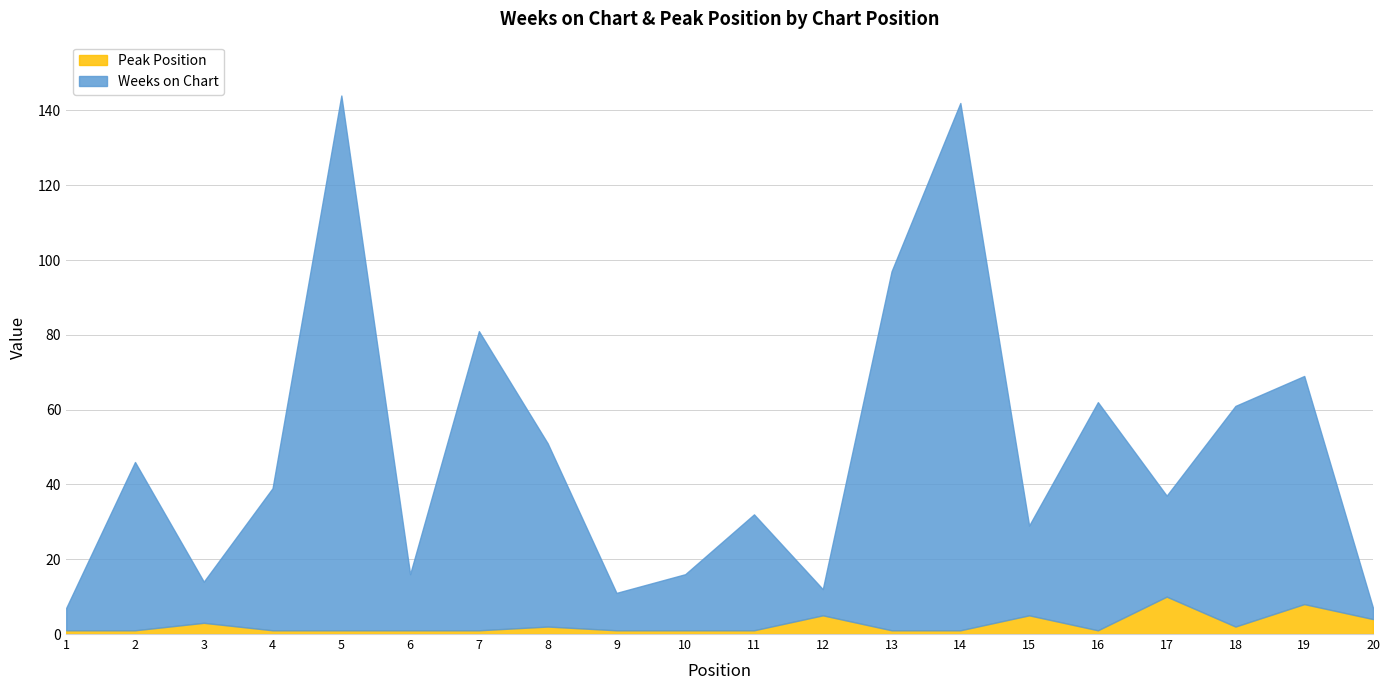

Reading right to left, what are all the values shown in this chart?

Weeks on Chart: 3	61	59	27	61	24	141	96	7	31	15	10	49	80	15	143	38	11	45	6
Peak Position: 4	8	2	10	1	5	1	1	5	1	1	1	2	1	1	1	1	3	1	1